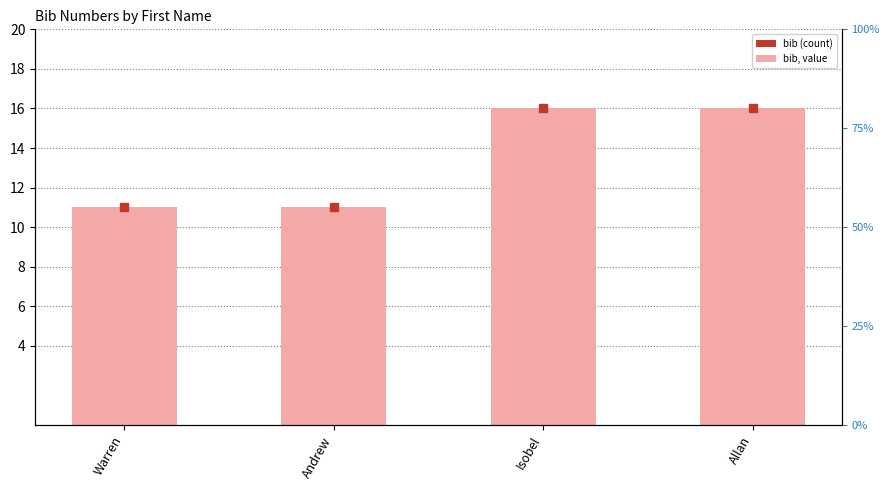

What is the sum of the values at Warren and Andrew?

22